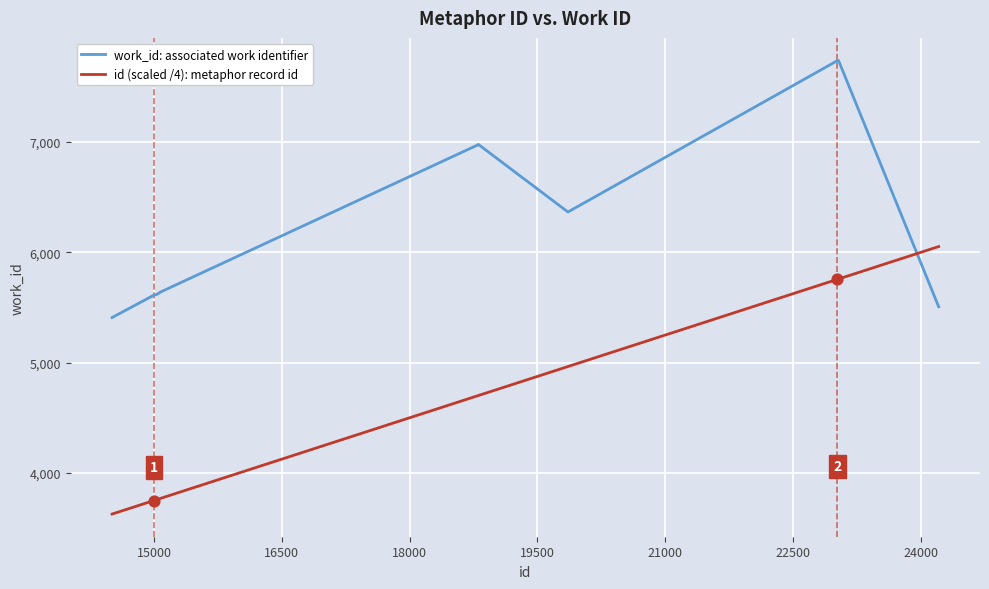

Rank the series by their average value, from lowest to highest.

id (scaled /4): metaphor record id, work_id: associated work identifier